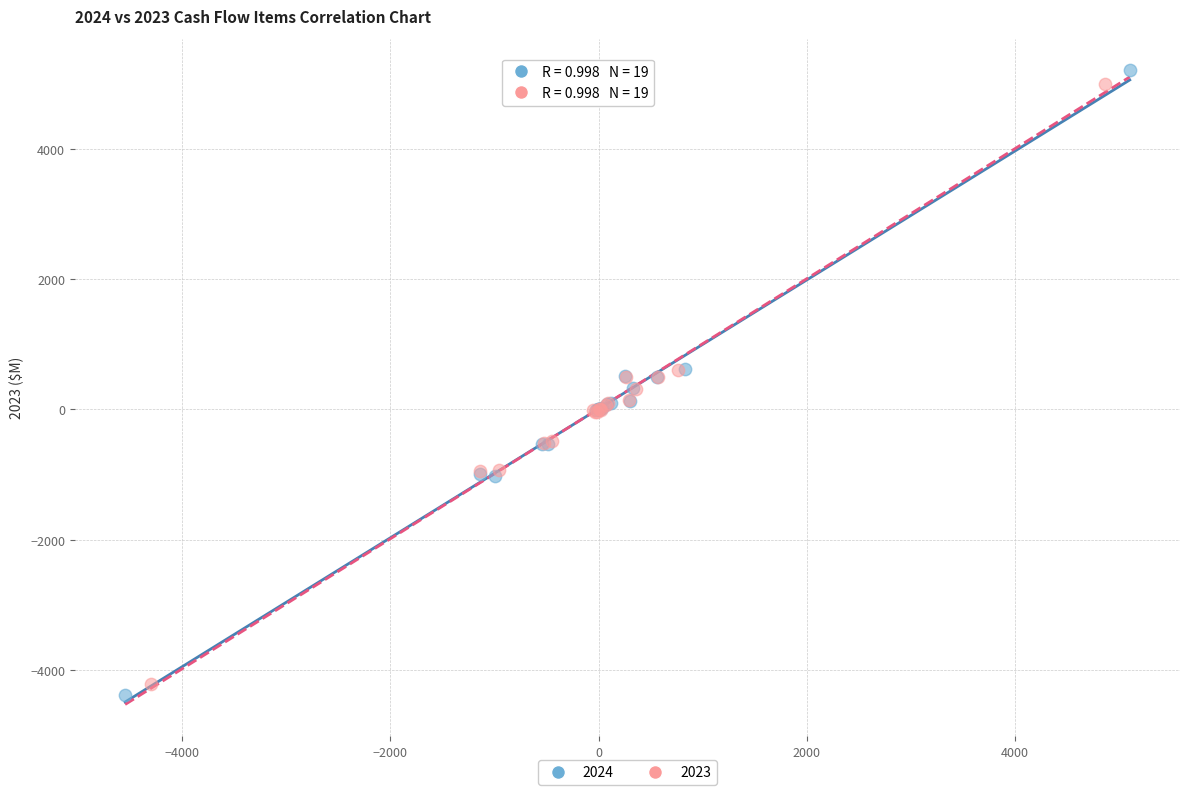

Which series has the widest spread of Y values?

2024